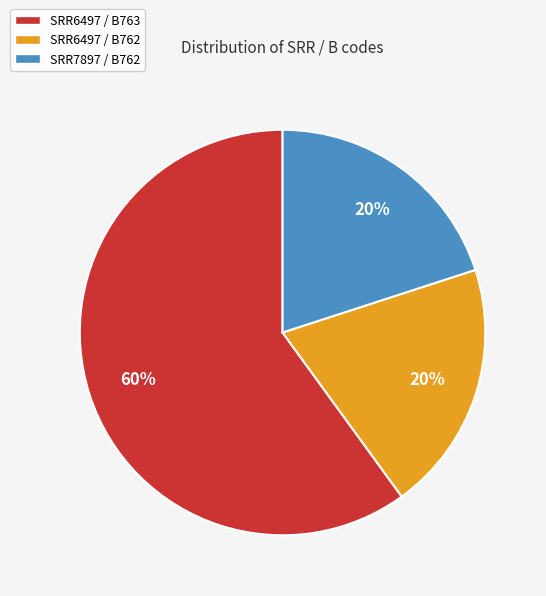

Which slice is the largest?

SRR6497 / B763